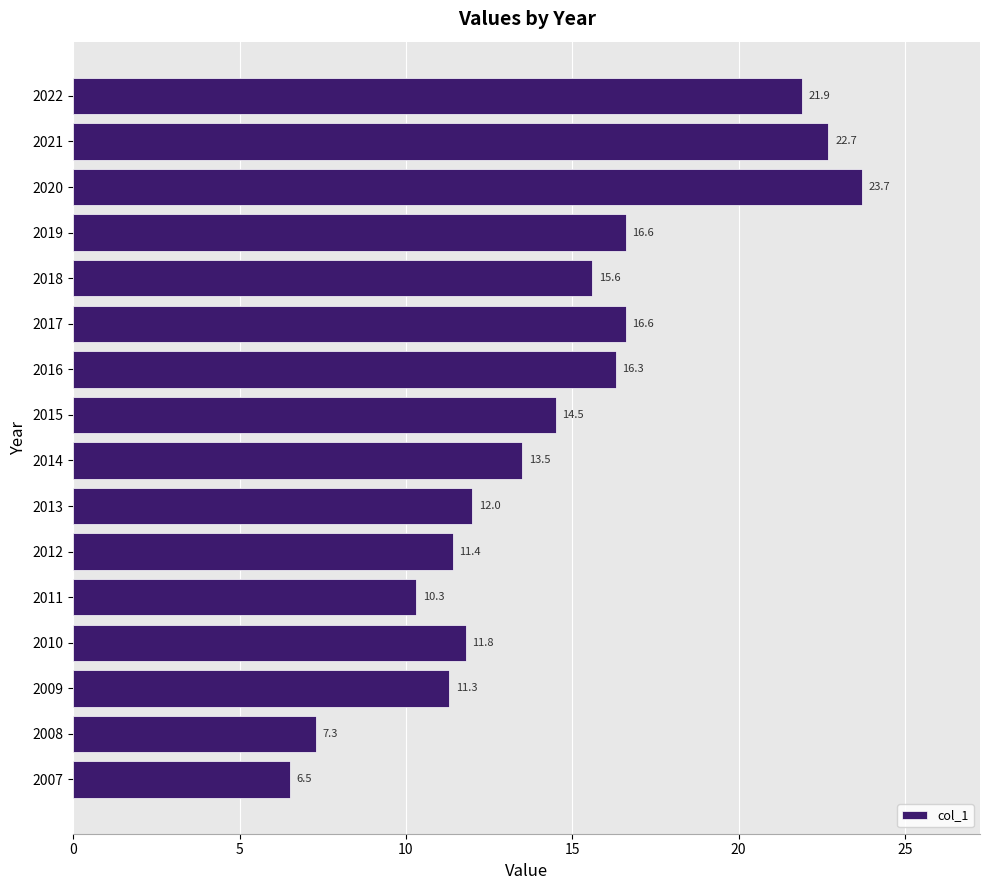

Approximately how many times larger is the value at 2019 compared to 2016?

1.0